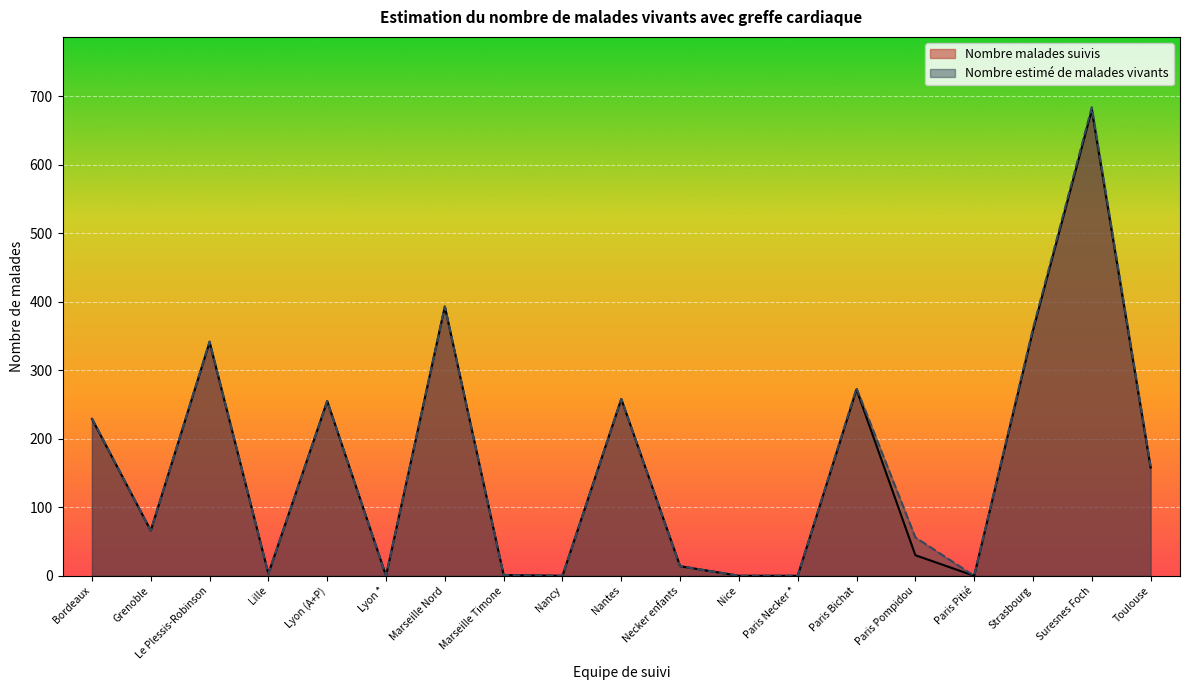

Reading right to left, extract all data points from this chart.

Nombre malades suivis: 158	680	358	0	30	272	0	0	14	258	0	1	393	0	255	3	341	66	229
Nombre estimé de malades vivants: 160	684	361	0	56	274	0	0	14	258	0	1	393	0	255	3	342	66	230